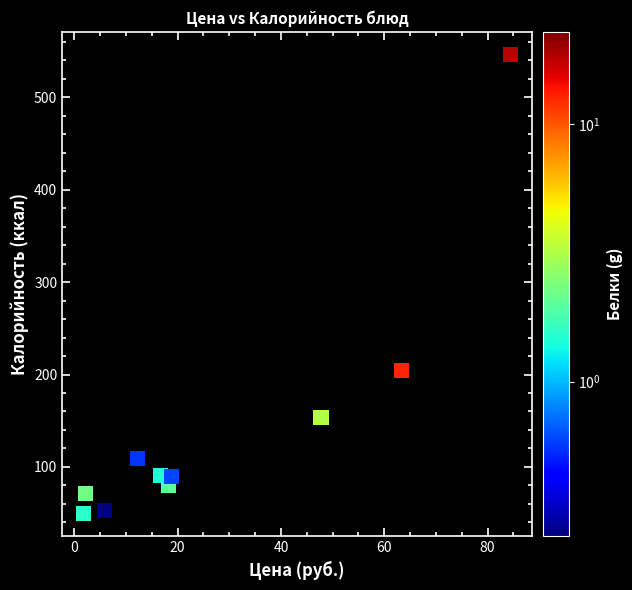

What is the average X value?

27.2